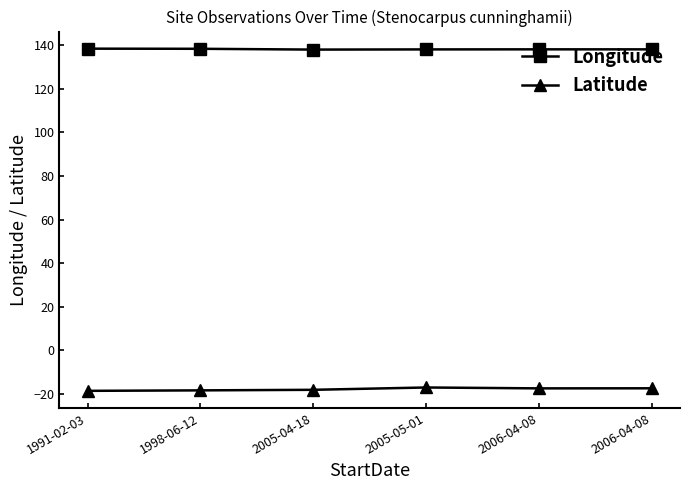

True or false: Latitude has a value of -26.4 at 1998-06-12.

False